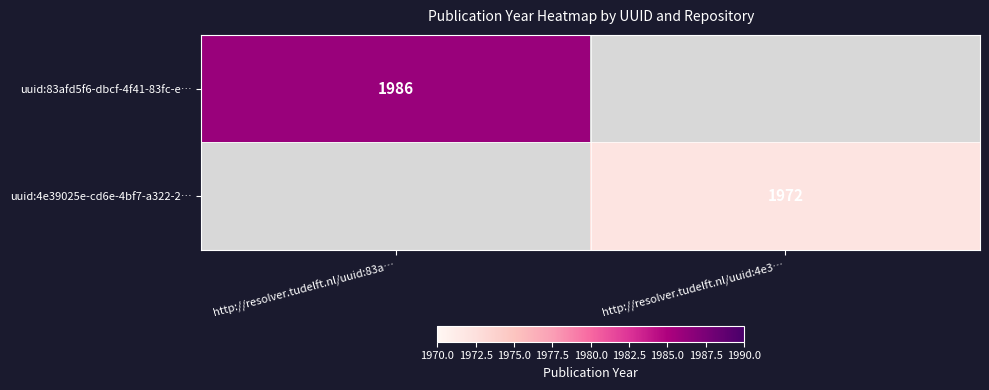

Is the value of uuid:4e39025e-cd6e-4bf7-a322-2… at http://resolver.tudelft.nl/uuid:4e3… greater than the value of uuid:83afd5f6-dbcf-4f41-83fc-e… at http://resolver.tudelft.nl/uuid:83a…?

No